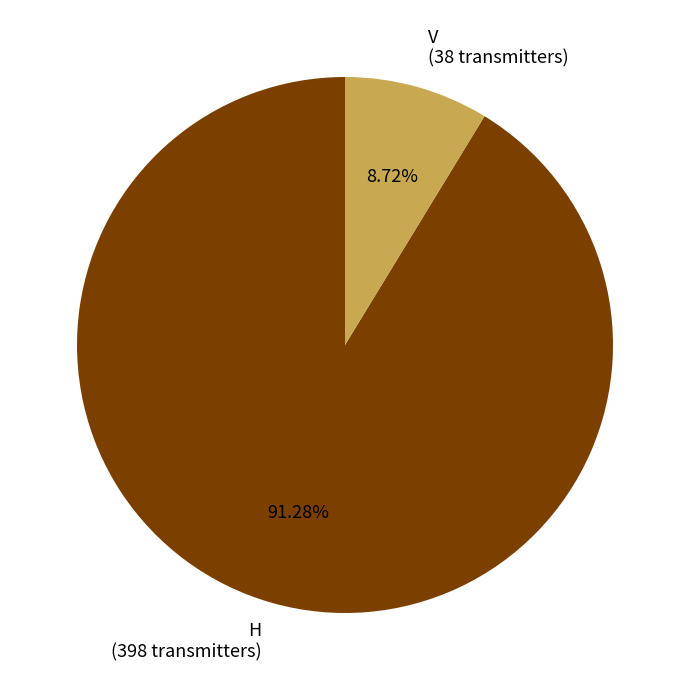

Is V the majority of the pie?

No